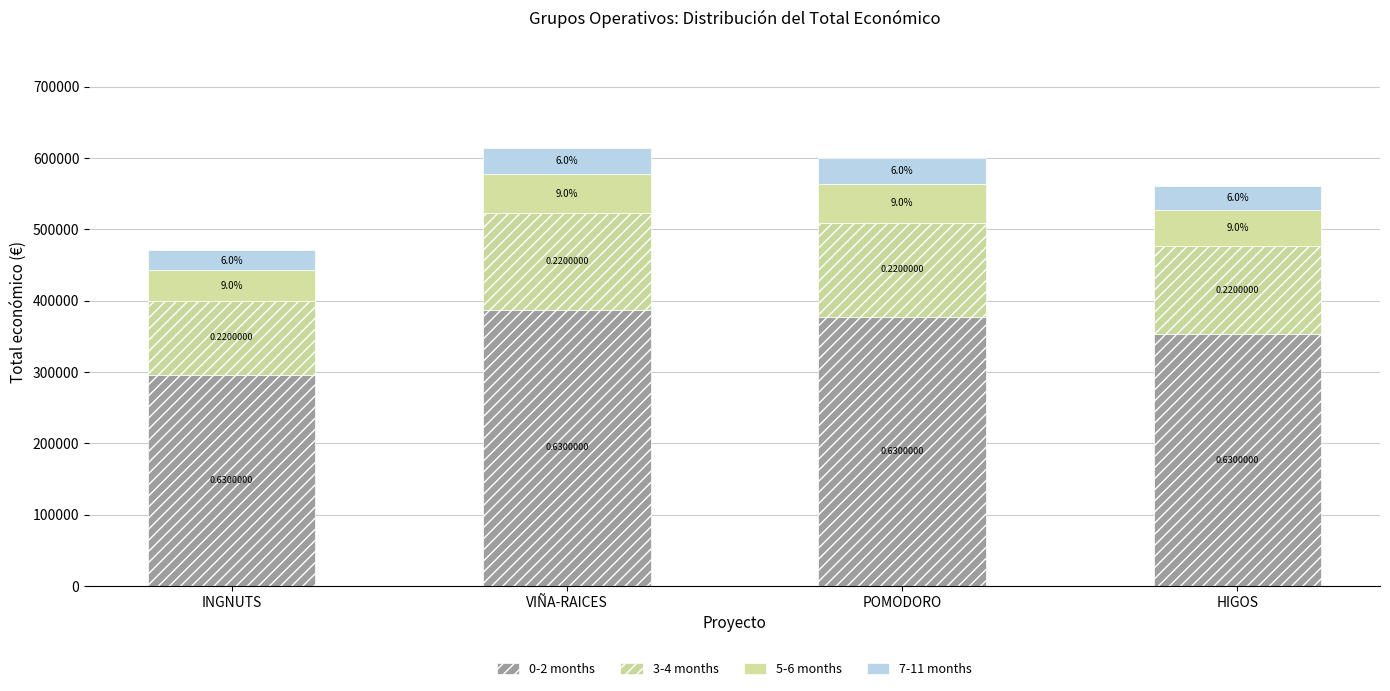

What is the total value across all series at POMODORO?

599540.0